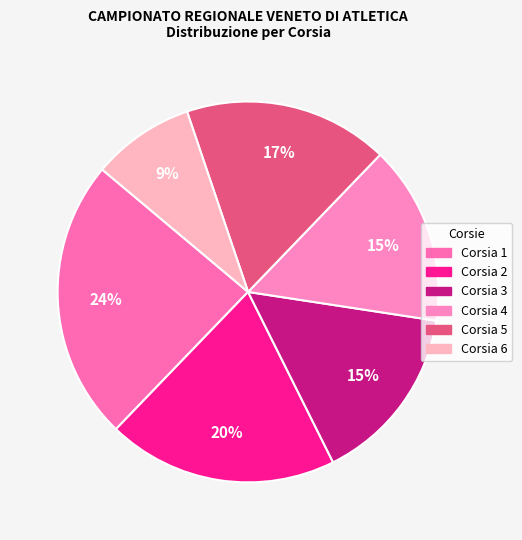

What percentage do Corsia 4 and Corsia 5 together represent?

32.6%